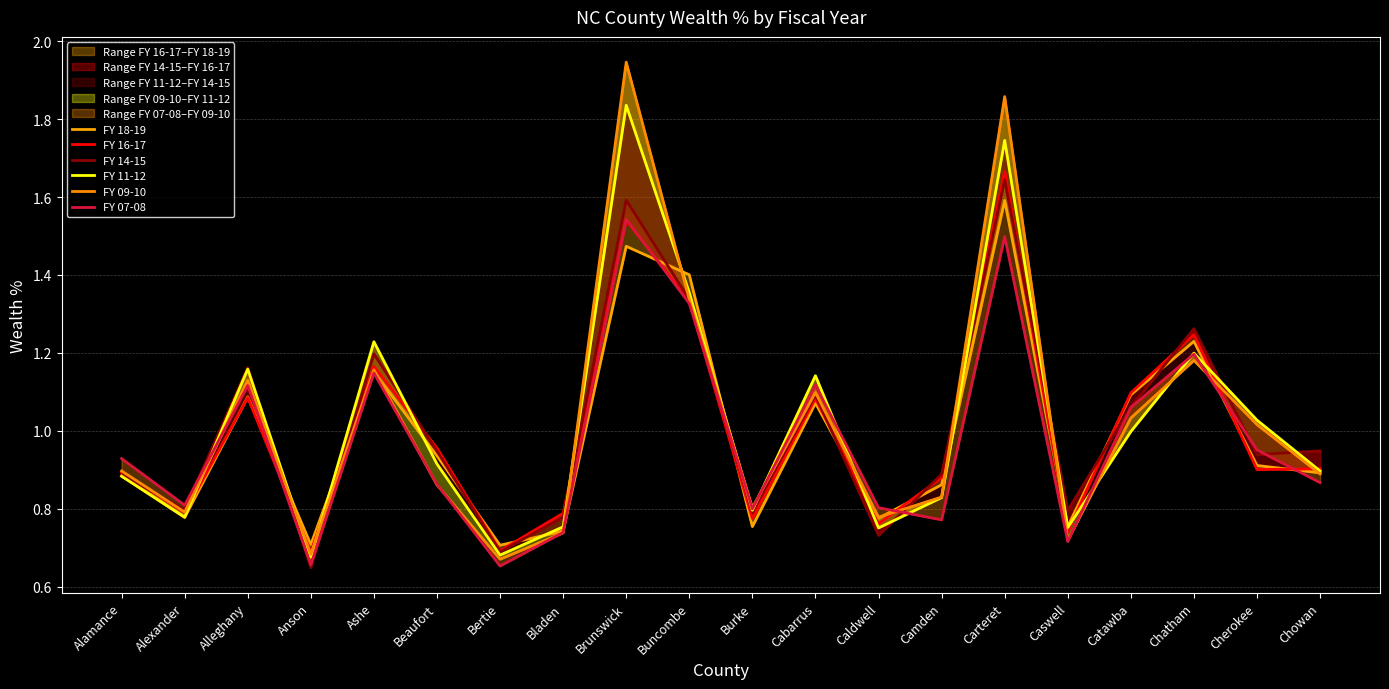

In FY 18-19, how many points are lower than both neighbors (excluding endpoints)?

6